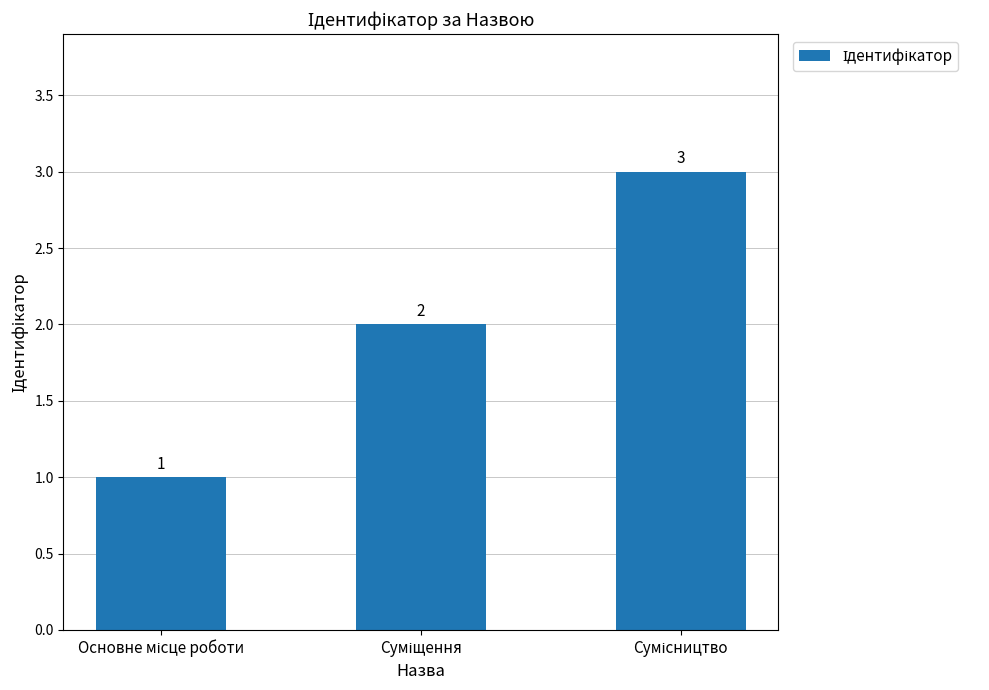

What is the sum of all values?

6